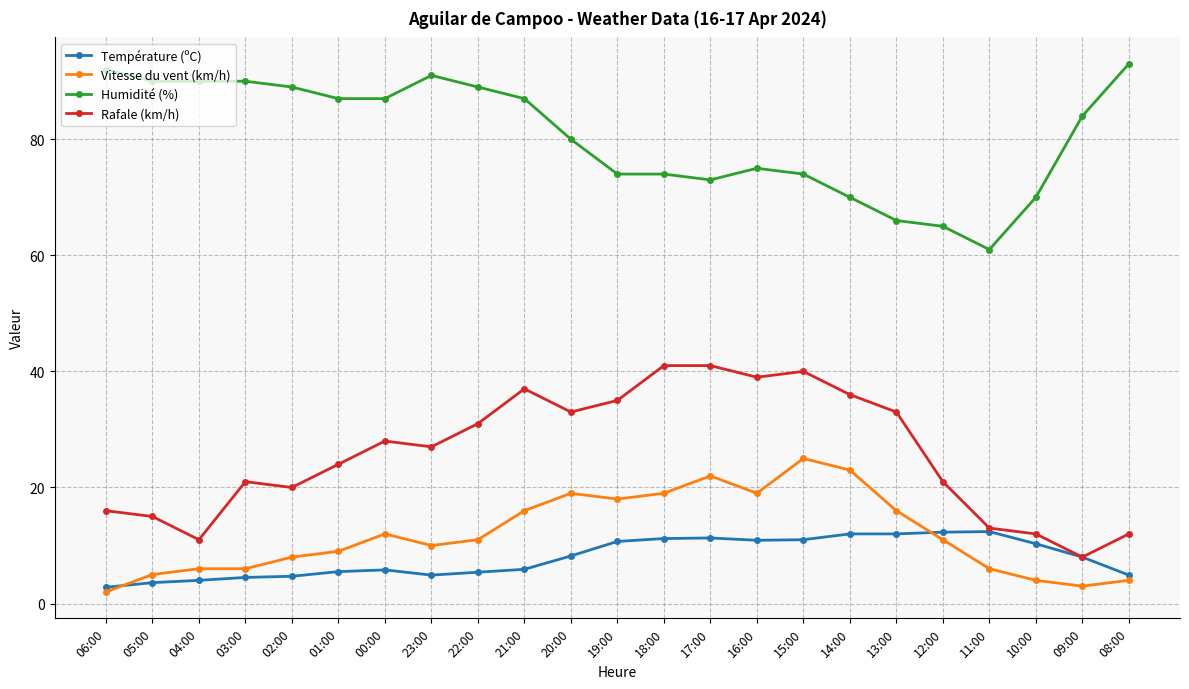

Rank the series at 21:00 from highest to lowest value.

Humidité (%), Rafale (km/h), Vitesse du vent (km/h), Température (ºC)